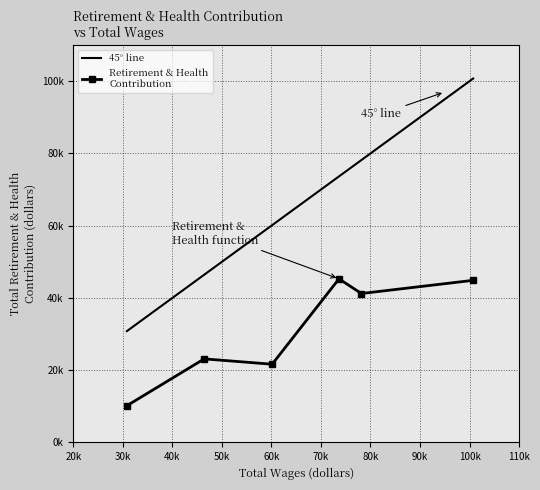

What is the greatest value displayed?

45288